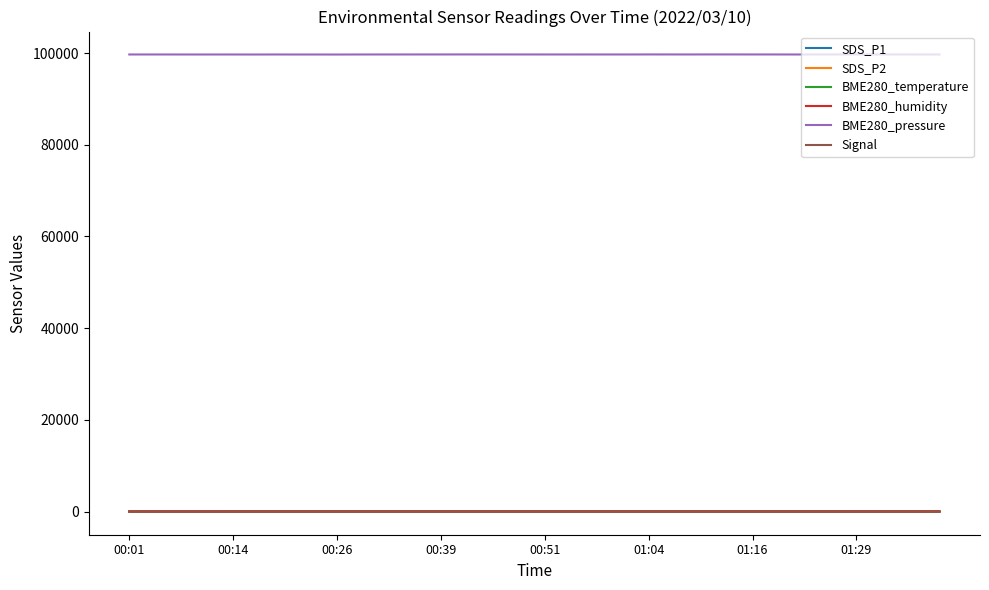

What is the greatest value displayed?

99695.7